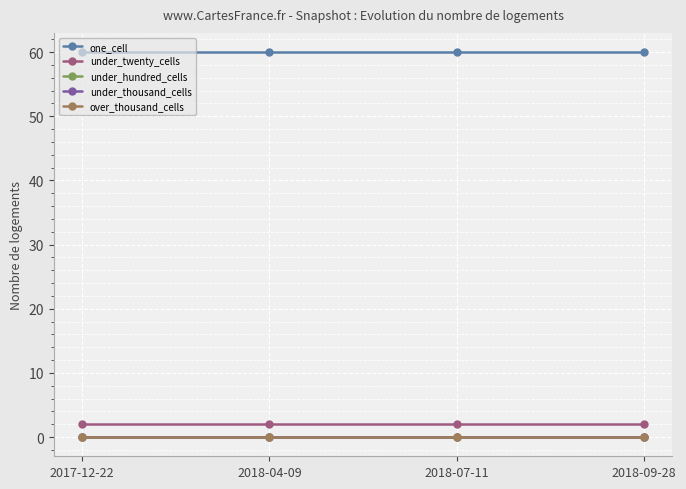

Does the chart have visible grid lines?

Yes